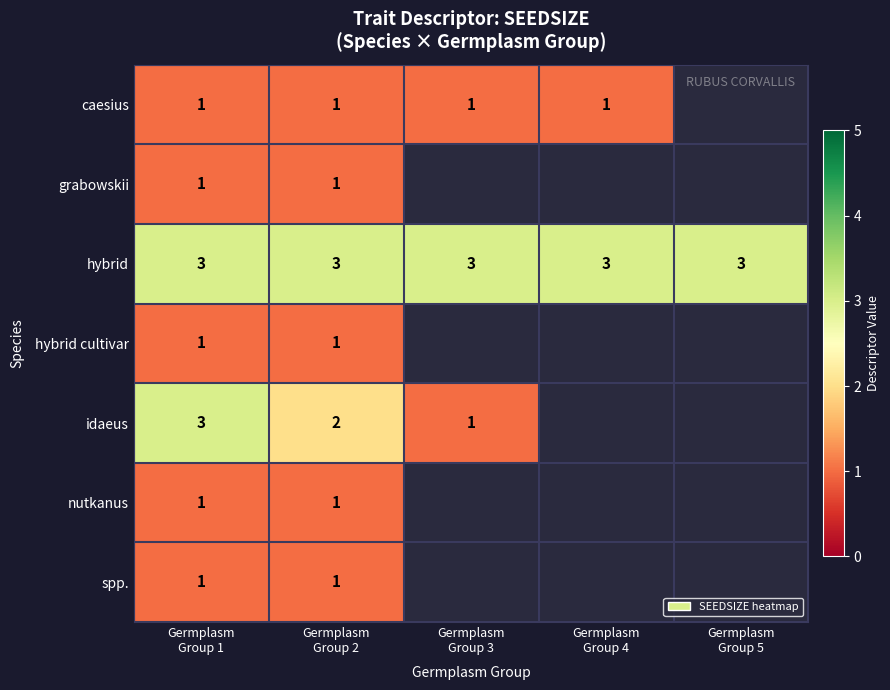

What is the lowest value of the hybrid series?

3